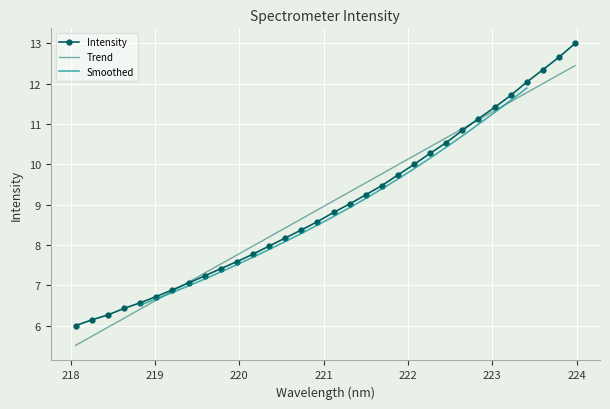

Reading left to right, transcribe all the data shown in this chart.

6.0	6.1	6.3	6.4	6.6	6.7	6.9	7.1	7.2	7.4	7.6	7.8	8.0	8.2	8.4	8.6	8.8	9.0	9.2	9.5	9.7	10.0	10.3	10.5	10.8	11.1	11.4	11.7	12.0	12.3	12.7	13.0